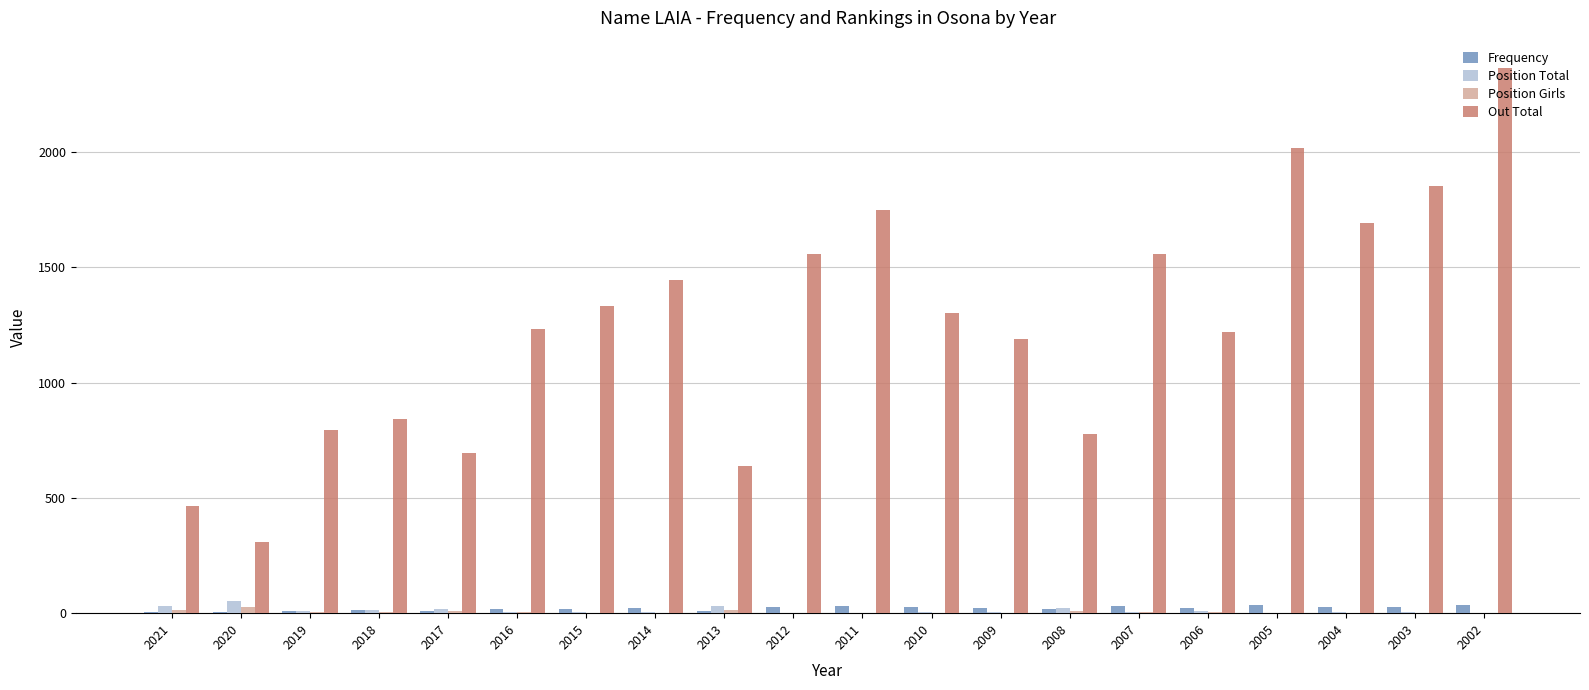

What is the maximum value shown in the chart?

2366